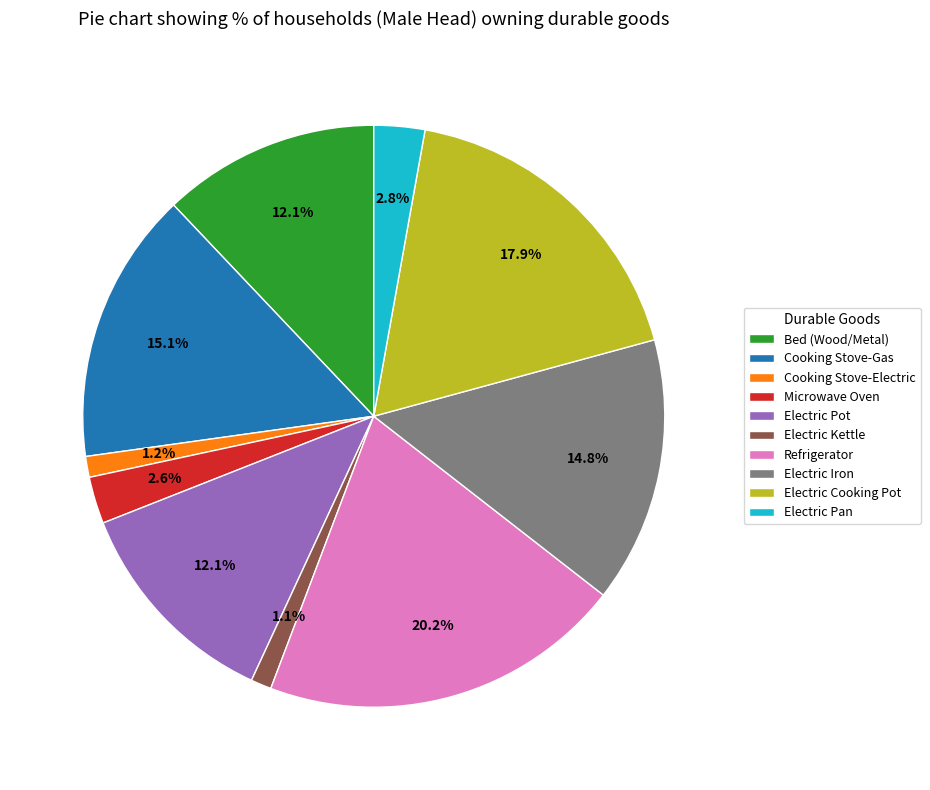

How many slices are in this pie chart?

10